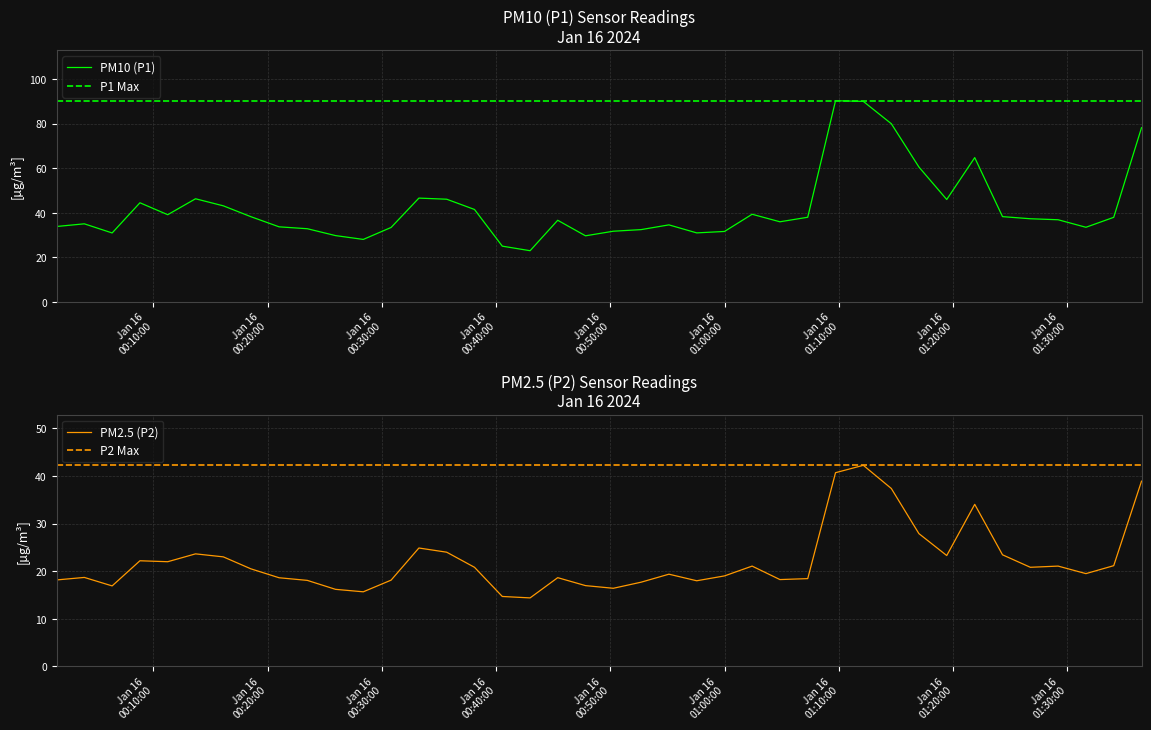

Does the chart display data point markers on the line(s)?

No